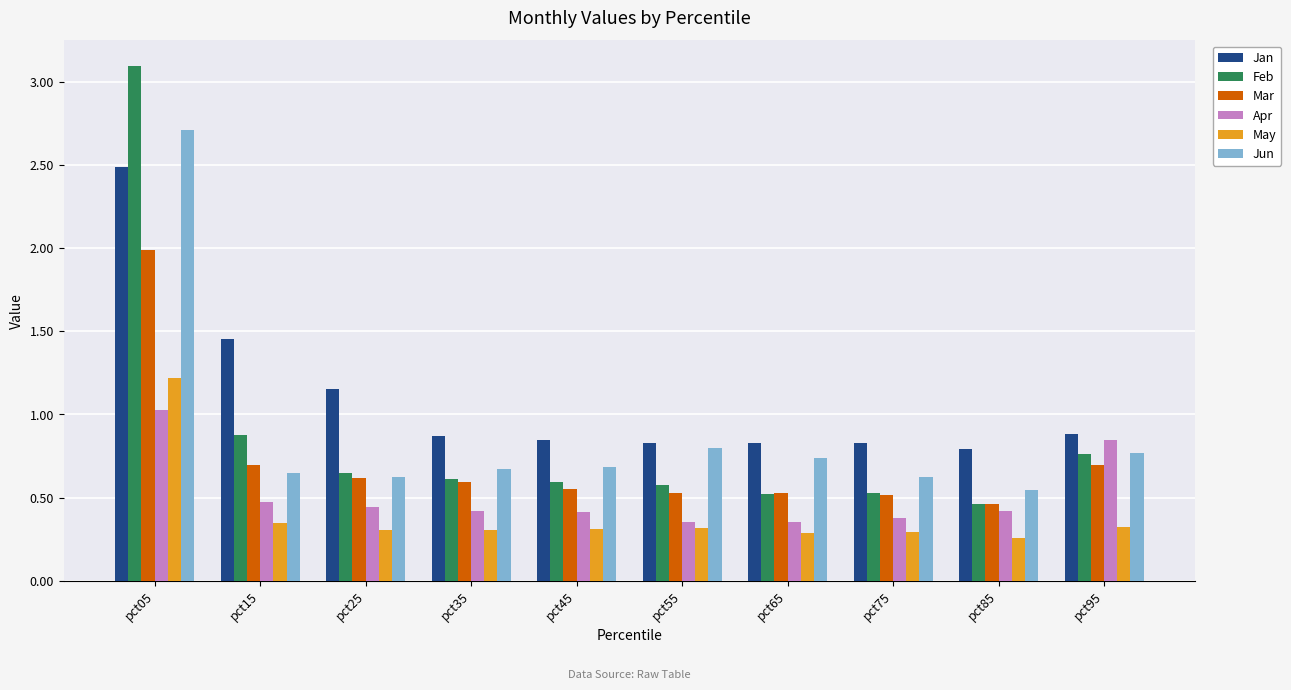

List the series in order of their peak value, highest first.

Feb, Jun, Jan, Mar, May, Apr